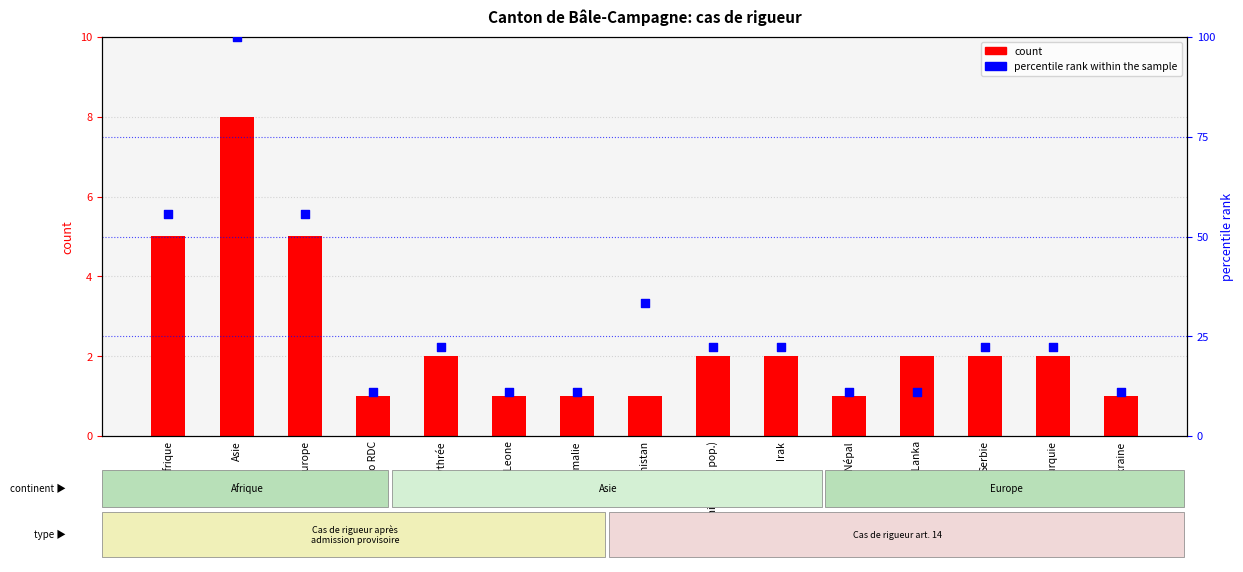

What is the total value across all series at Turquie?

24.2